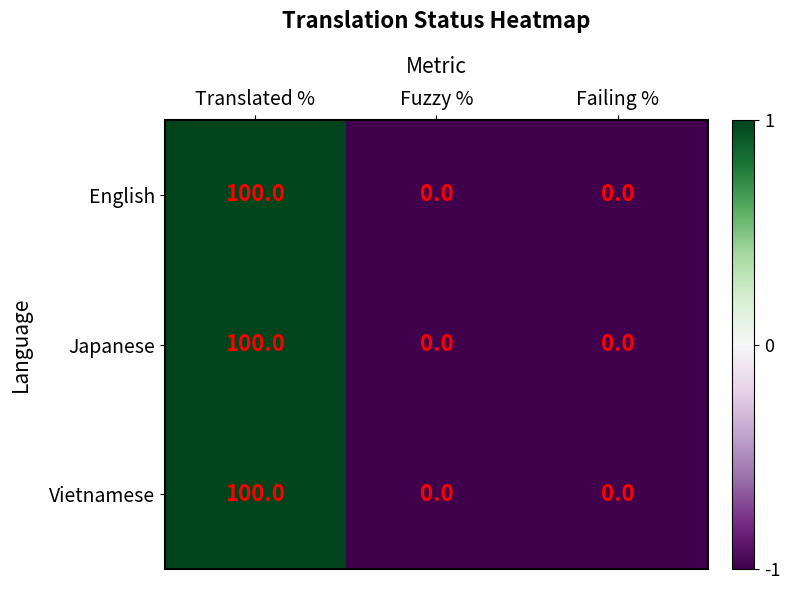

What is the difference between the maximum and second lowest values in the English series?

100